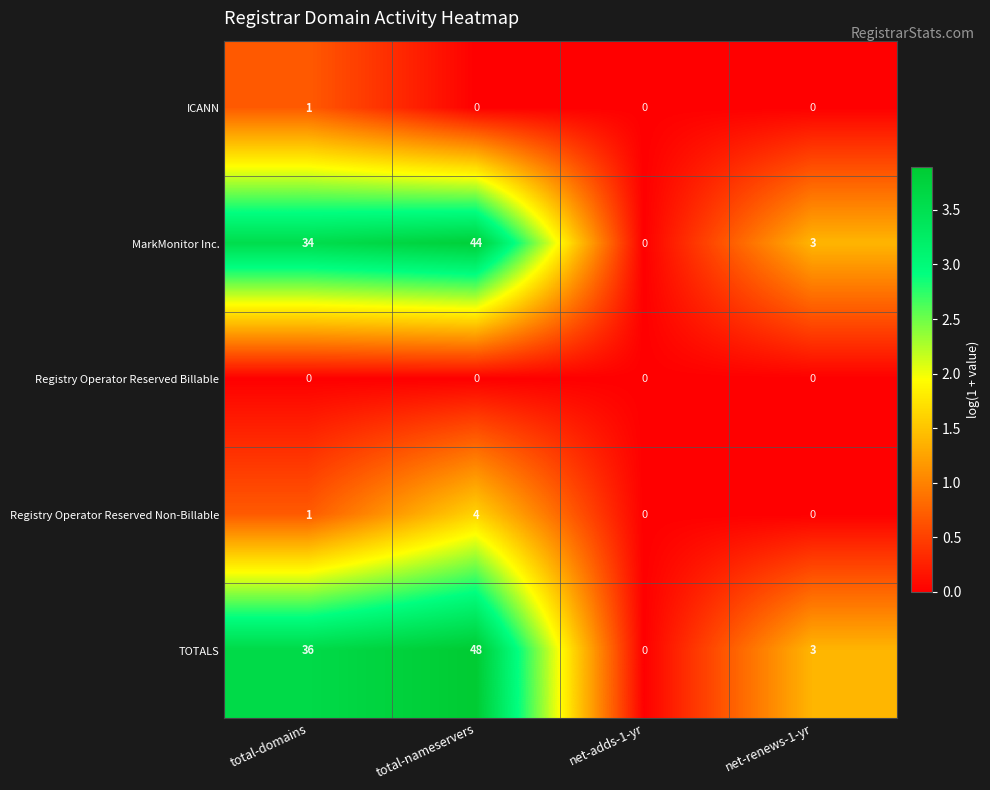

What is the difference between the highest and lowest values at total-nameservers?

48